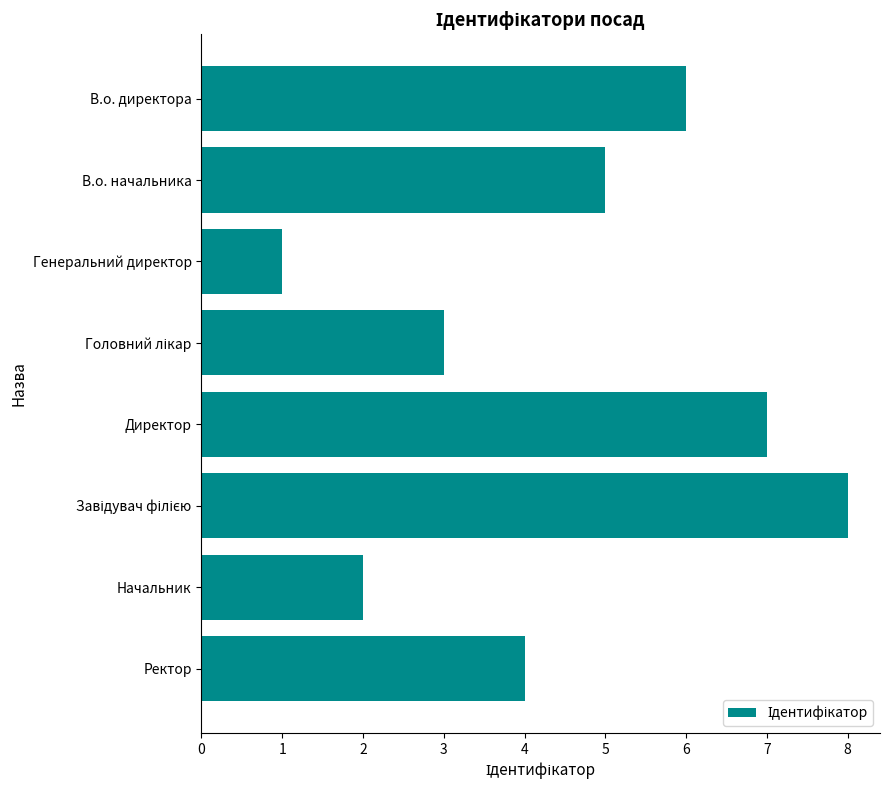

At which category does the chart reach its minimum across all series?

Генеральний директор